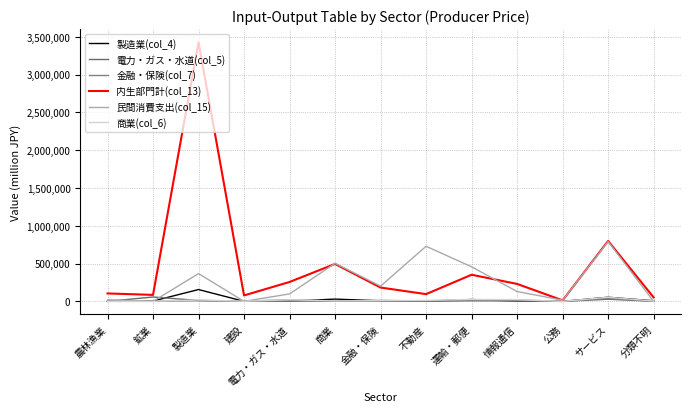

What is the label of the 5th point from the right?

運輸・郵便